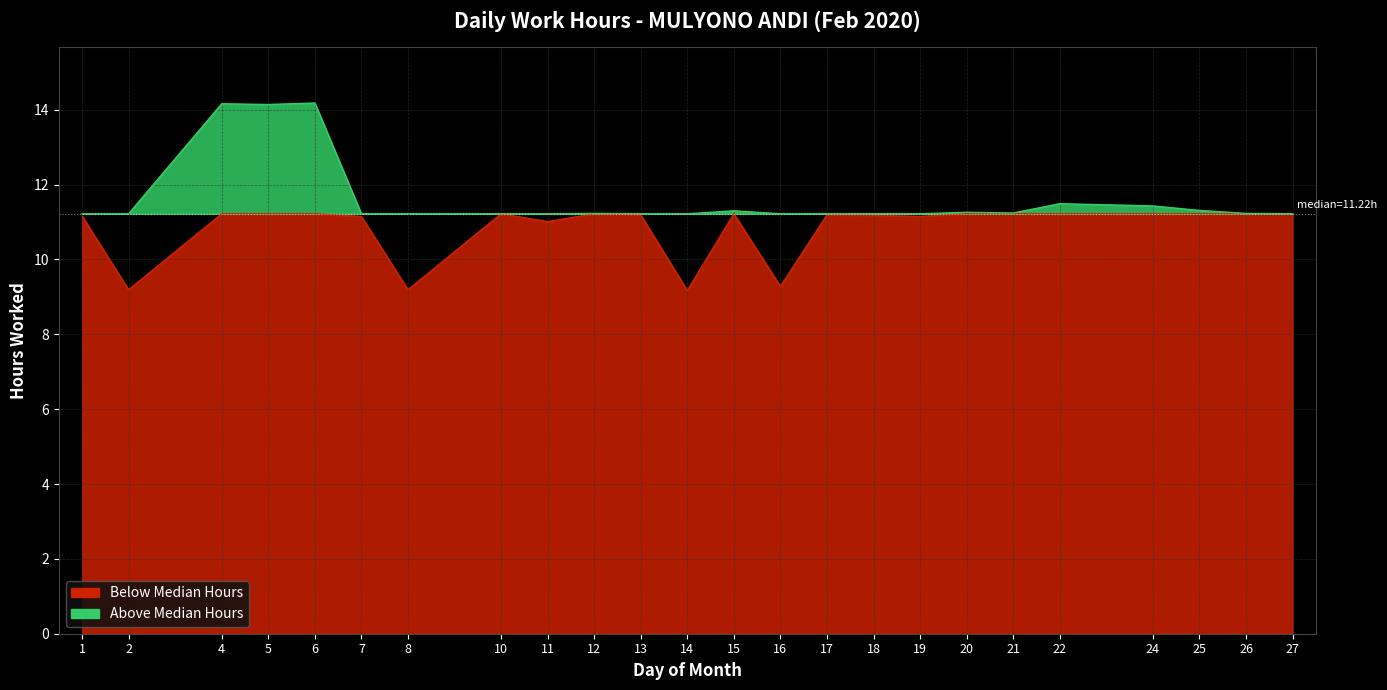

List the labels in order of value, smallest first.

14, 2, 8, 16, 11, 7, 19, 1, 18, 13, 17, 10, 27, 12, 26, 21, 20, 15, 25, 24, 22, 5, 4, 6